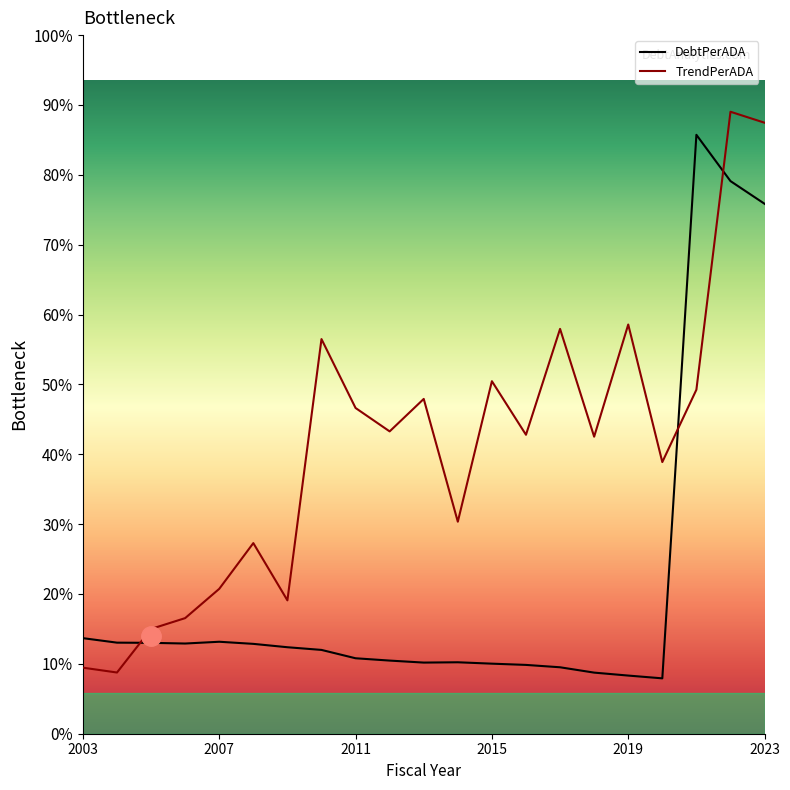

Does the chart display data point markers on the line(s)?

No